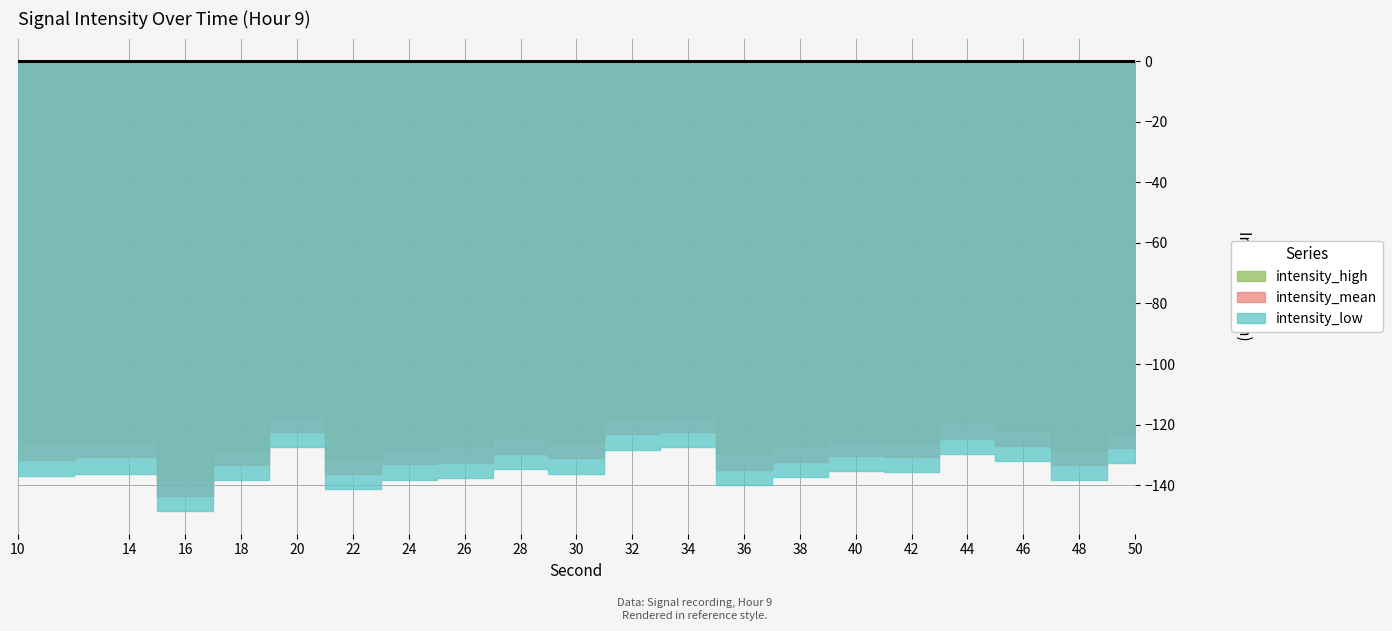

What is the minimum value shown in the chart?

-148.6